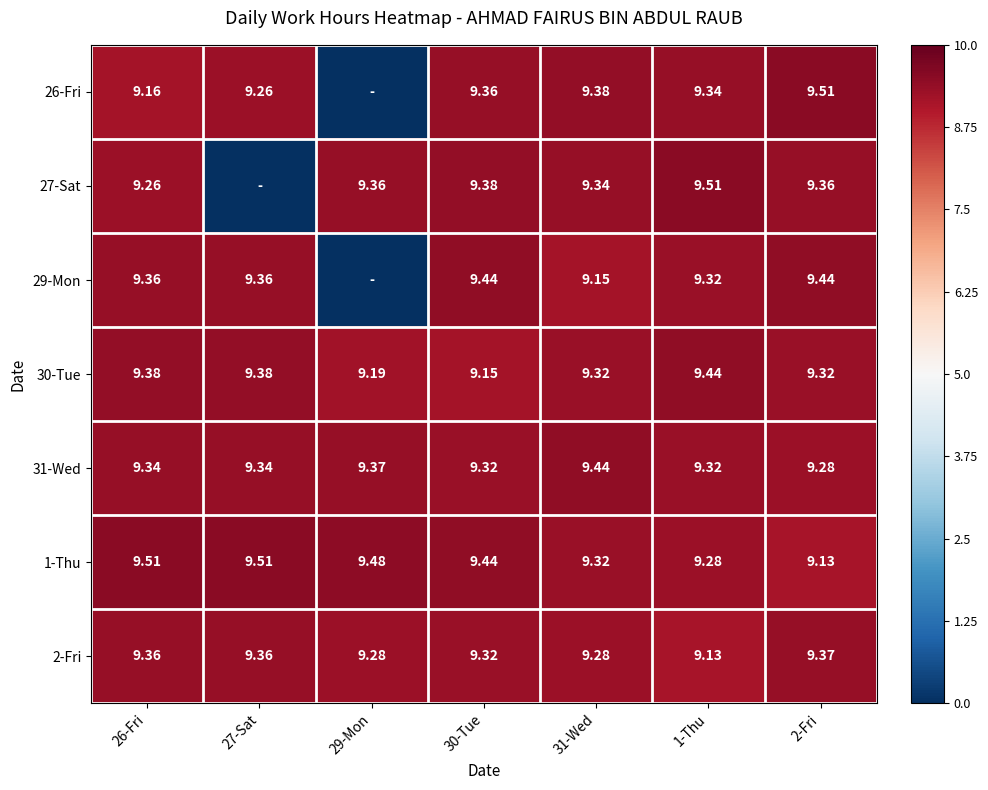

Is it true that 31-Wed equals 1.4 at 1-Thu?

False